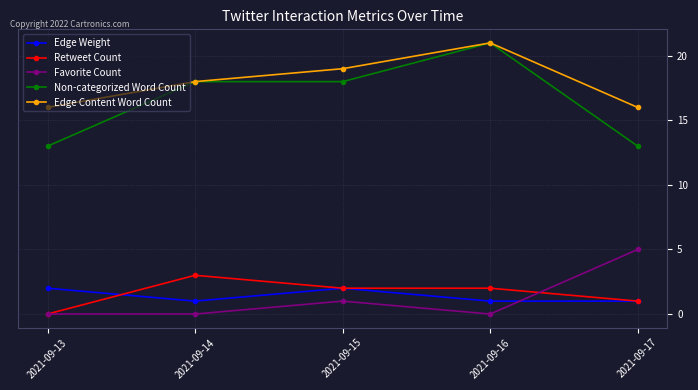

How many lines are shown in the chart?

5